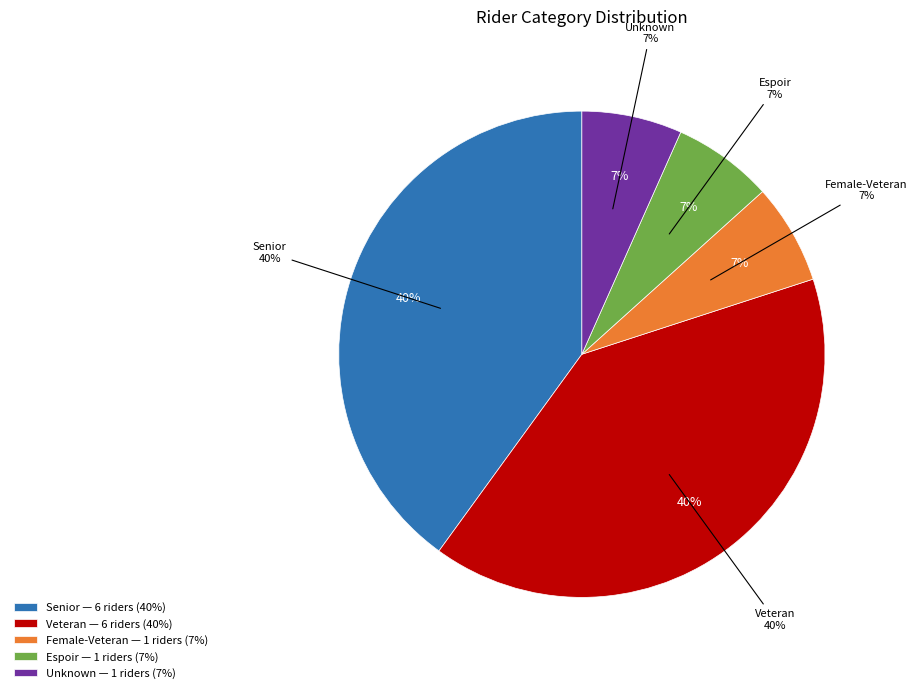

Combined, do Senior and Veteran account for over 50%?

Yes